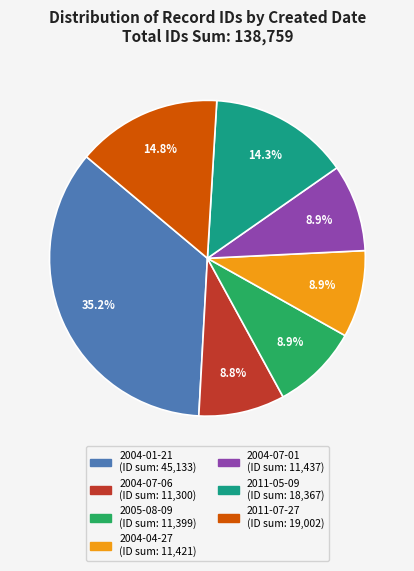

Is there any slice that represents more than half of the pie?

No